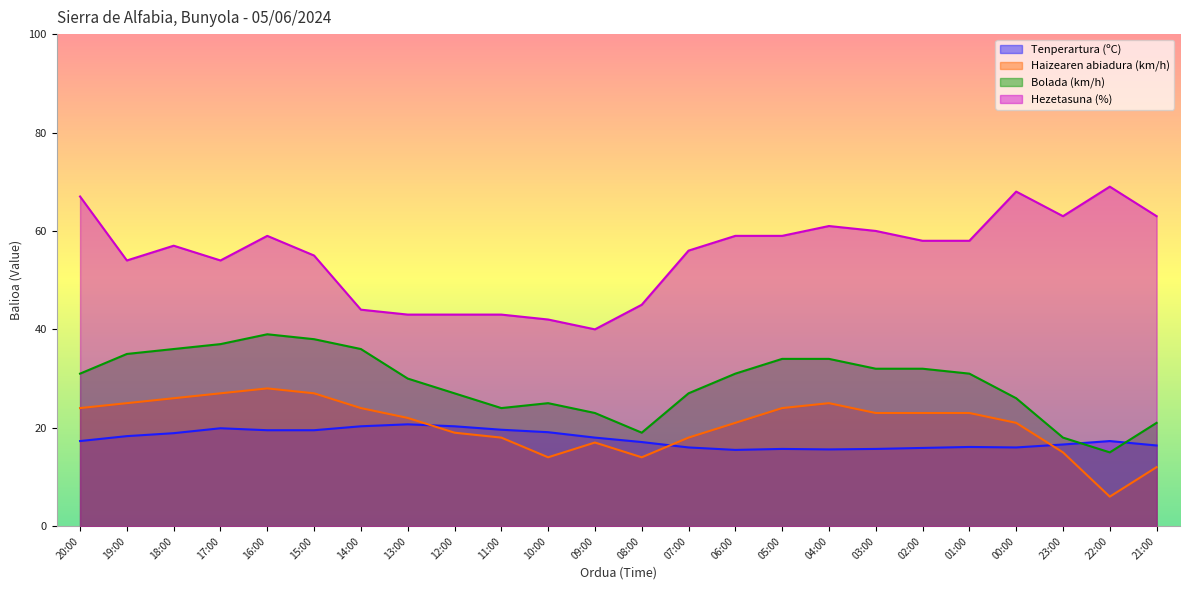

True or false: Bolada (km/h) has more than 1 interior local peaks.

True